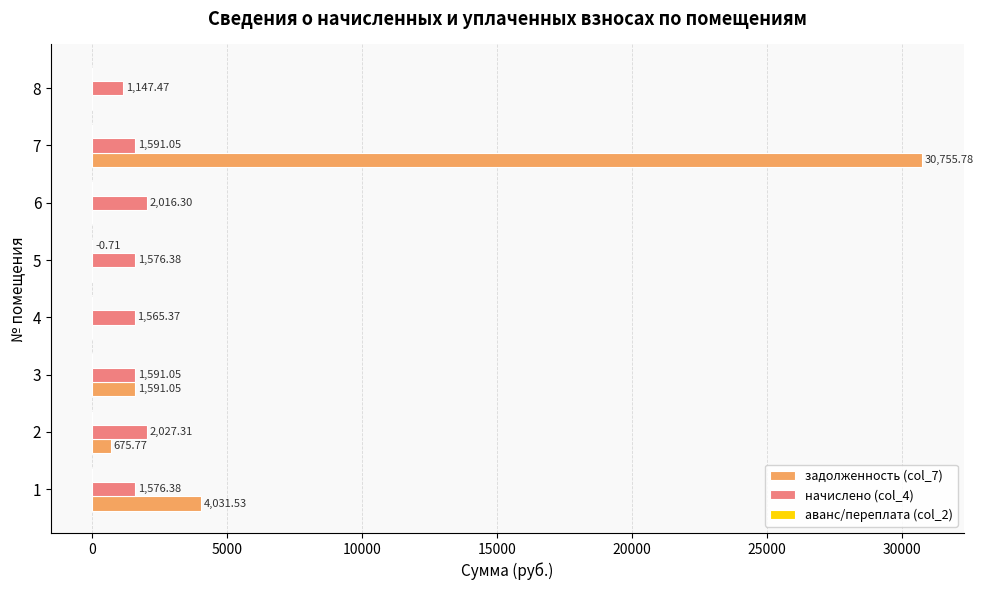

Which series changed the most between 2 and 4?

задолженность (col_7)